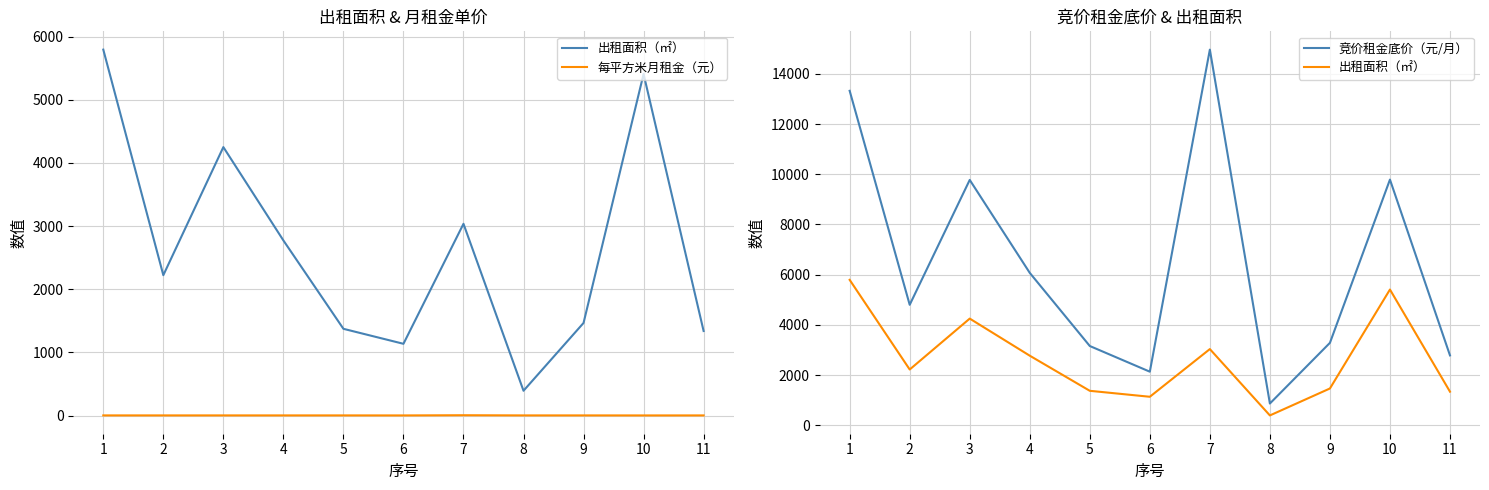

Does the chart have visible grid lines?

Yes